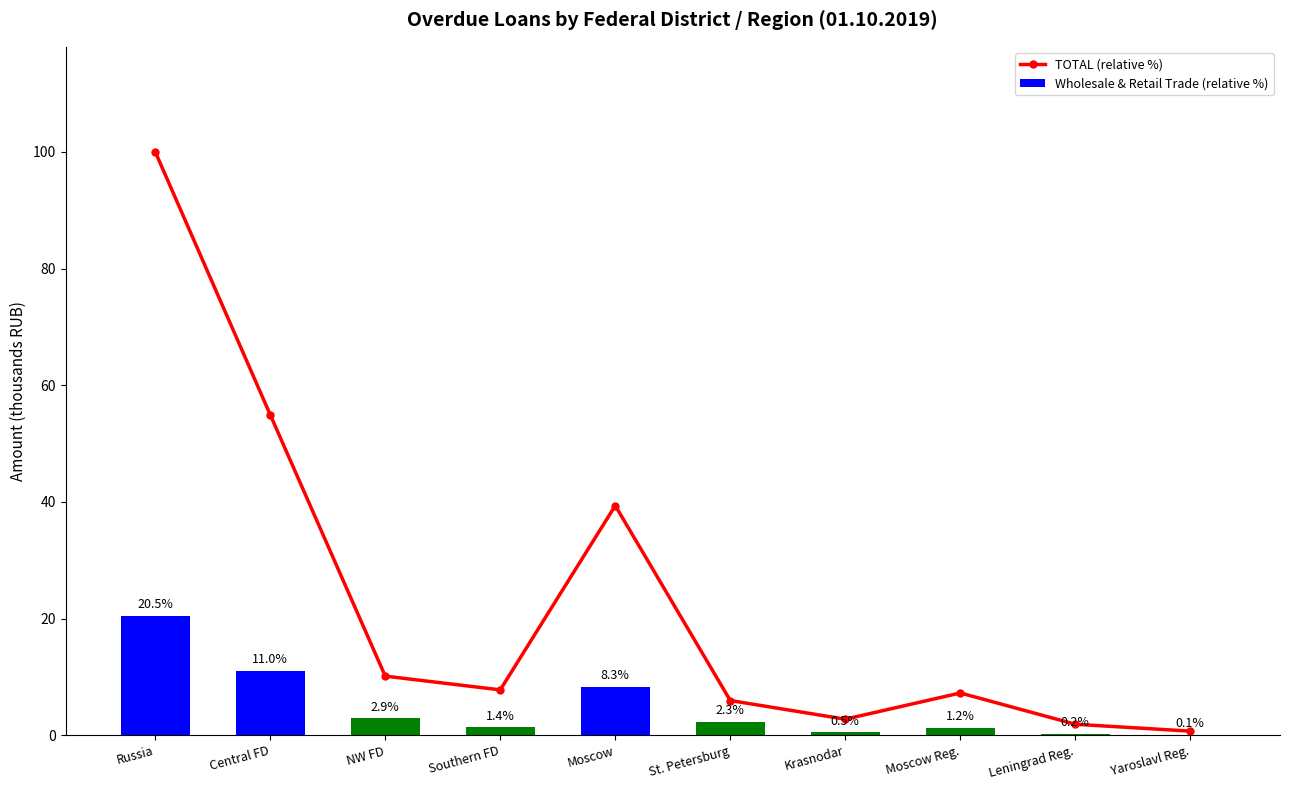

What position from the left is Southern FD?

4